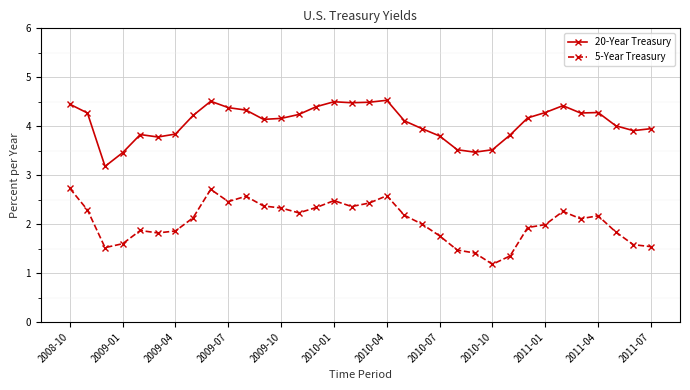

What is the difference between the second highest and minimum values in the 20-Year Treasury series?

1.3